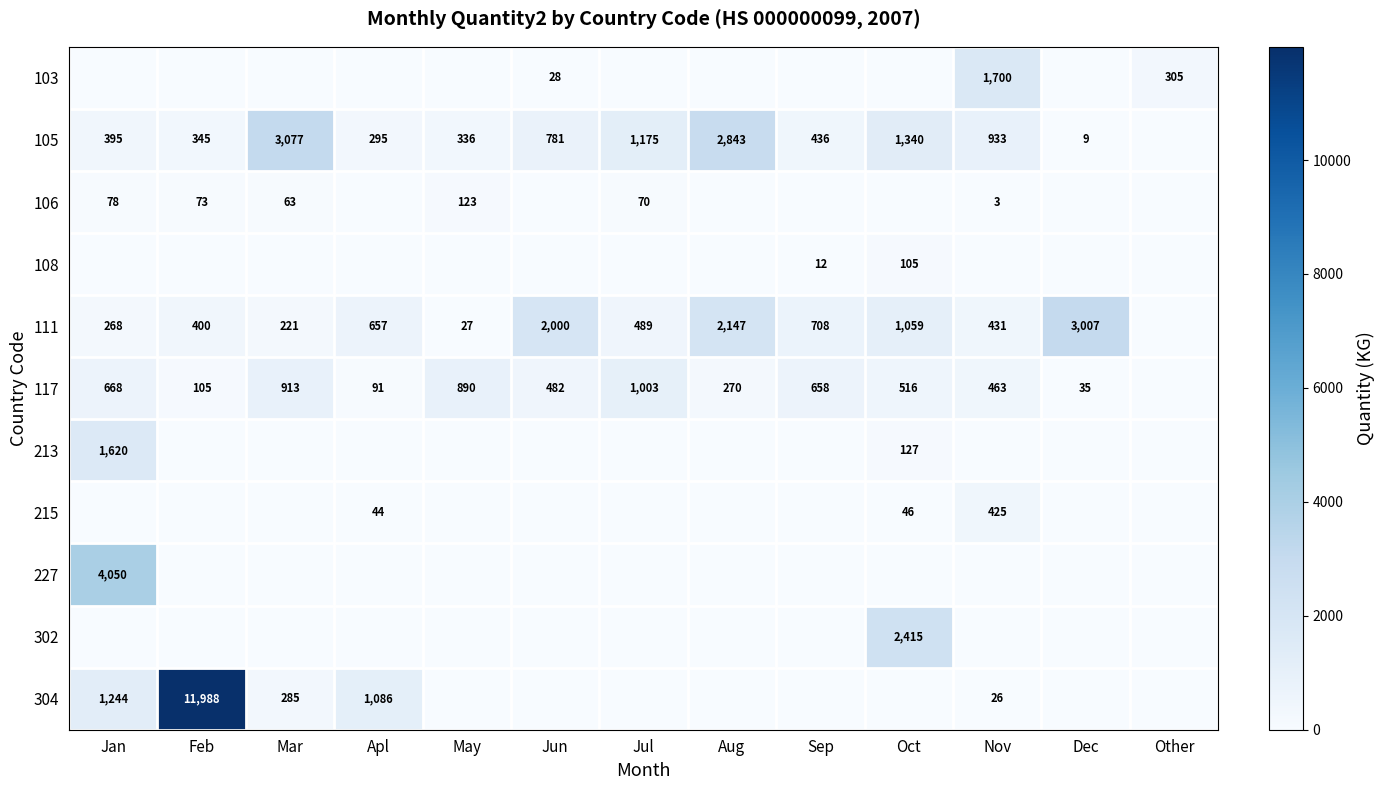

Is the value of 105 at Feb greater than the value of 111 at Jul?

No